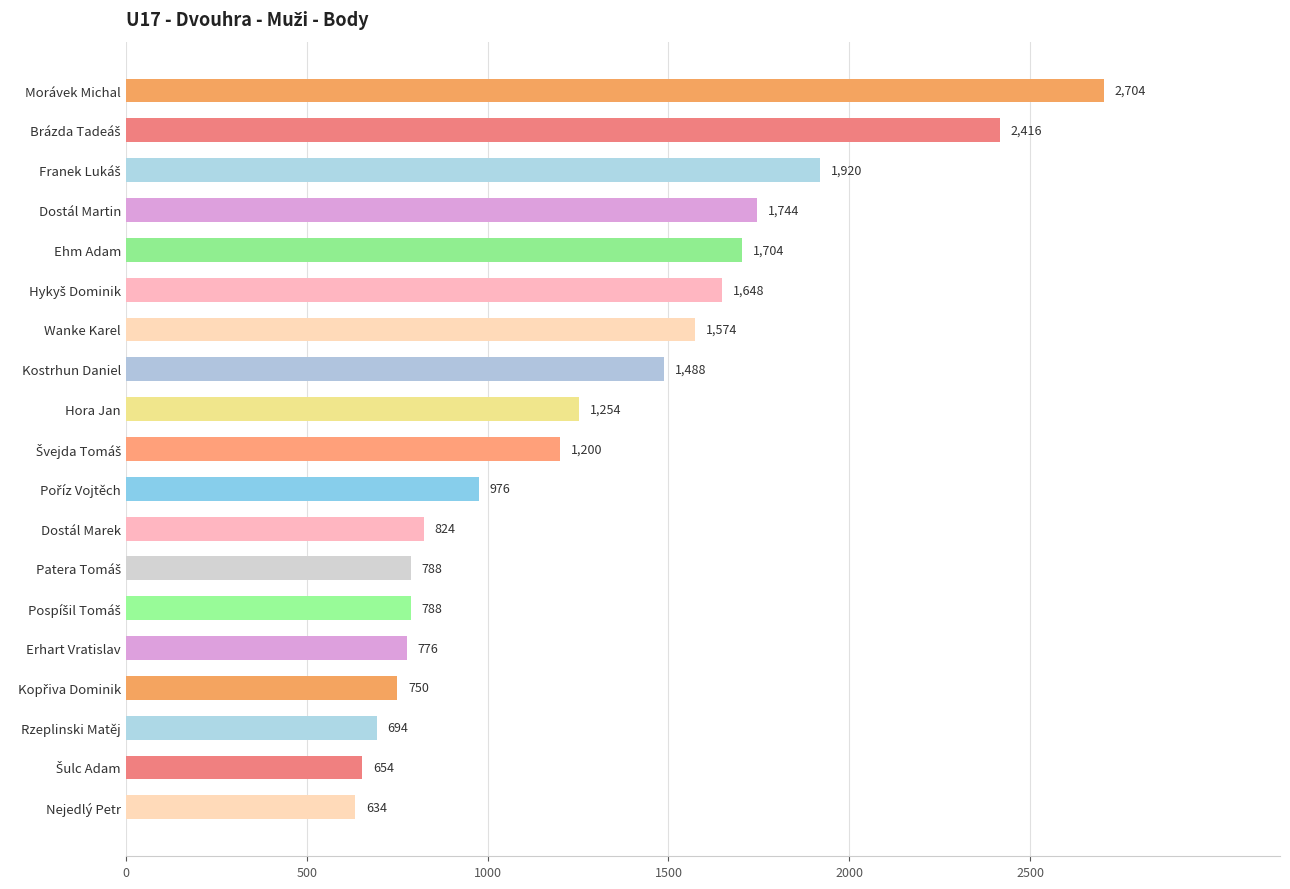

Read the value at Ehm Adam, to the nearest 100.

1700